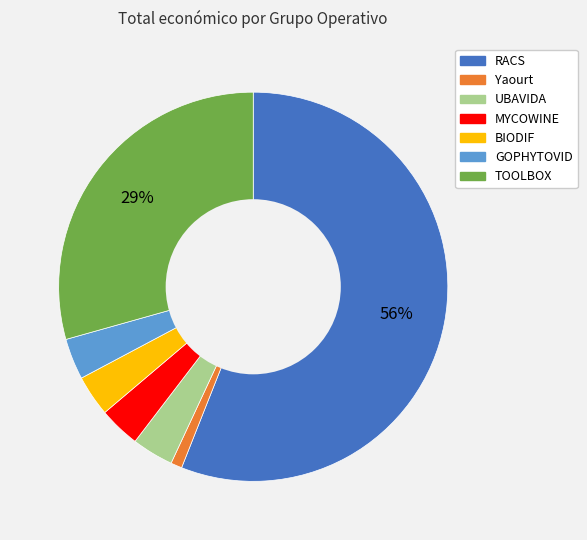

Does any single category account for the majority?

Yes